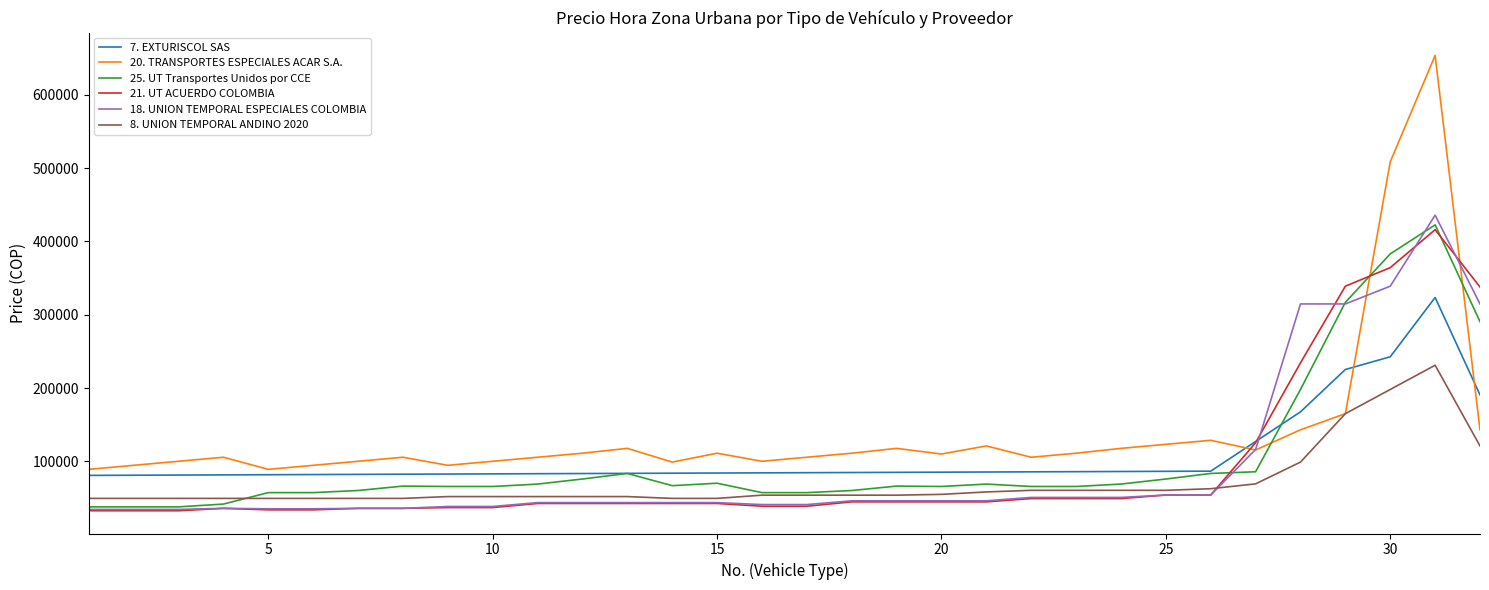

After their last crossing, which series has the higher values: 20. TRANSPORTES ESPECIALES ACAR S.A. or 25. UT Transportes Unidos por CCE?

25. UT Transportes Unidos por CCE